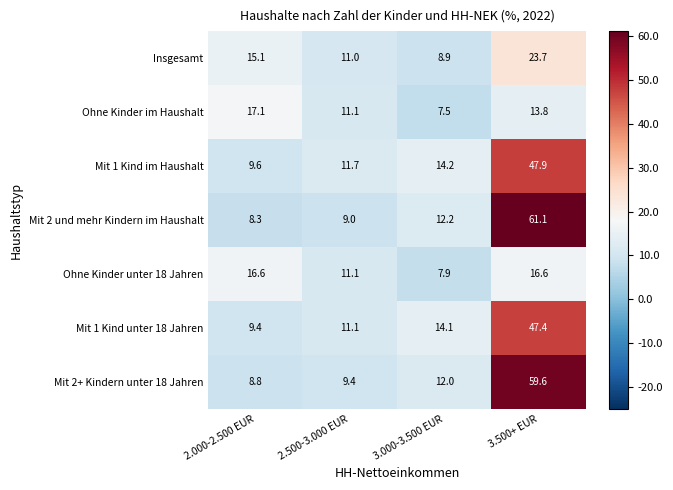

What is the difference between the maximum and minimum values in the Mit 1 Kind unter 18 Jahren series?

38.0